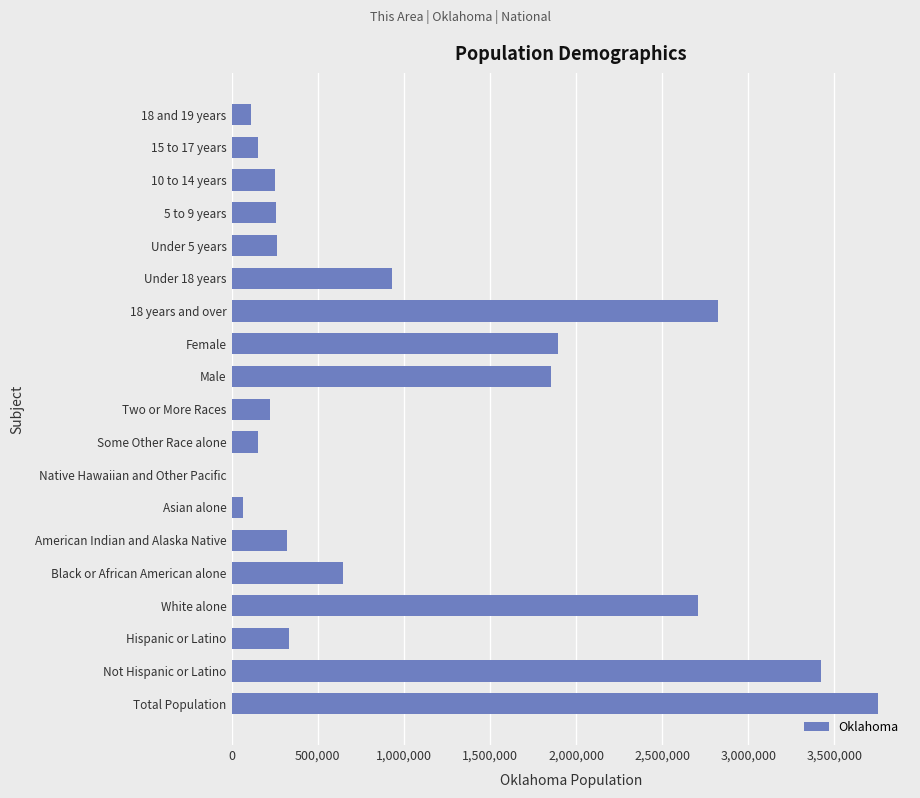

What is the sum of all values?

20164759